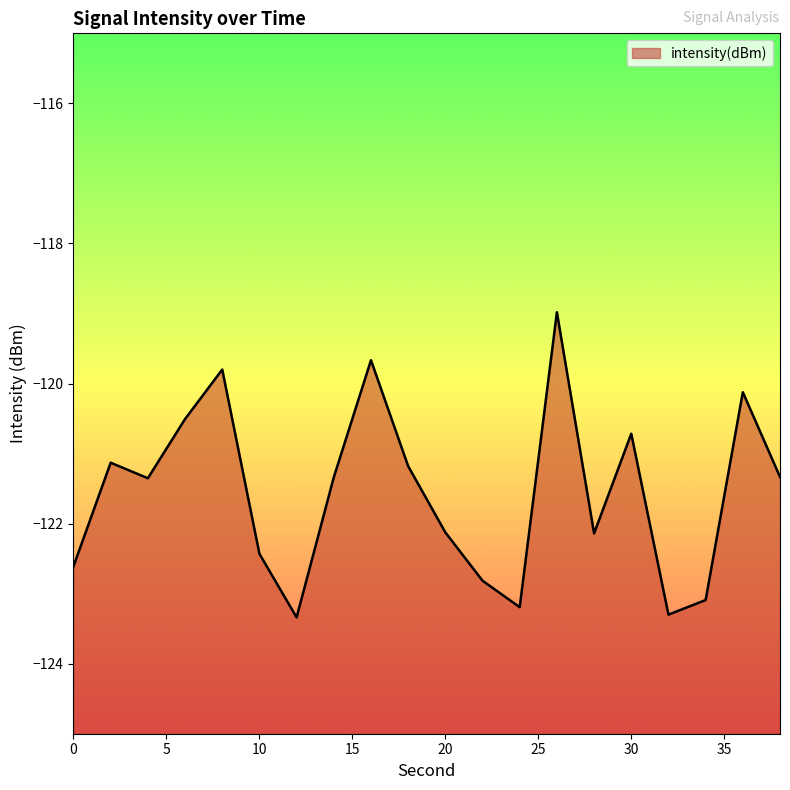

What is the sum of all values?

-2431.2